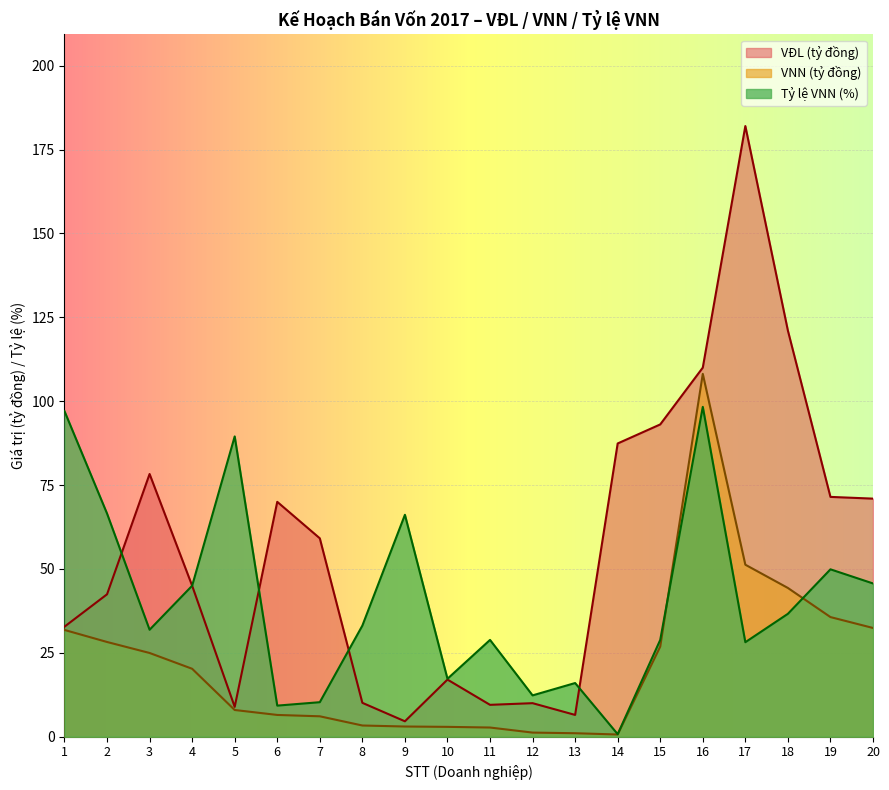

Which series has the widest spread of values?

VĐL (tỷ đồng)